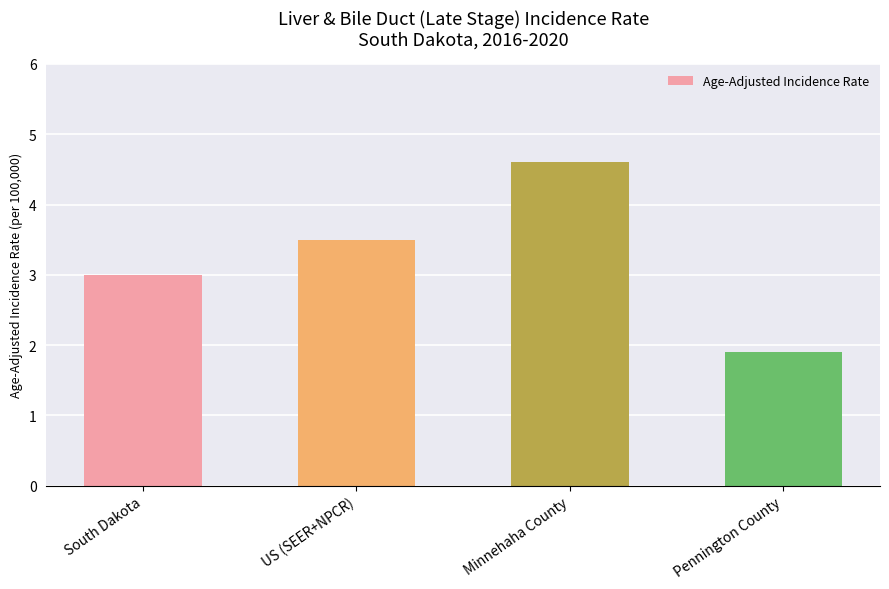

Are the bars grouped side by side (vs. stacked)?

No